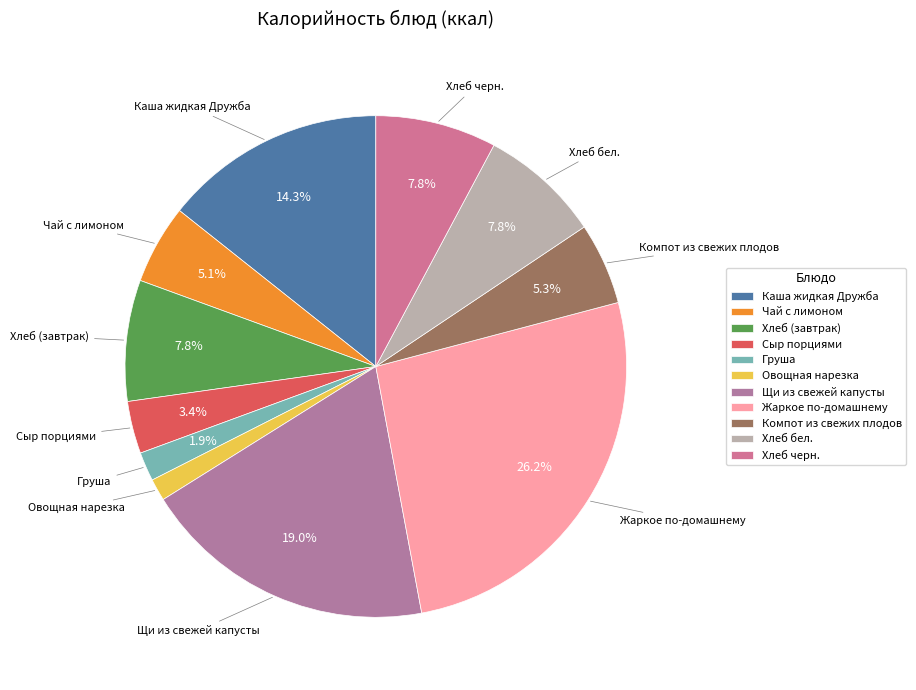

To the nearest percent, what is the difference between the Сыр порциями and Компот из свежих плодов slice percentages?

2%